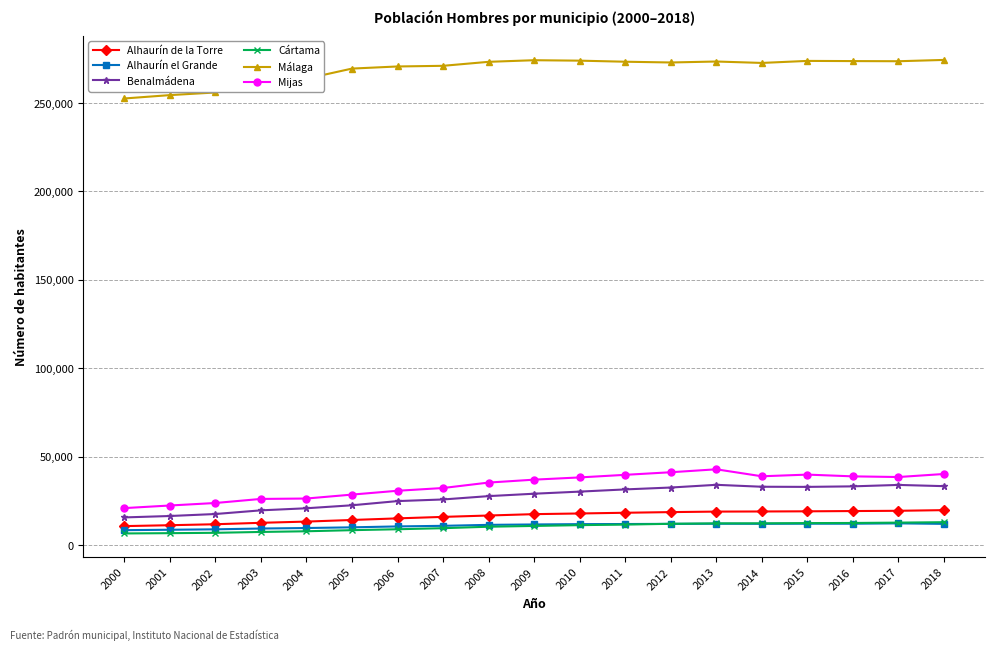

What is the sum of the Málaga values at 2009 and 2002?

530173